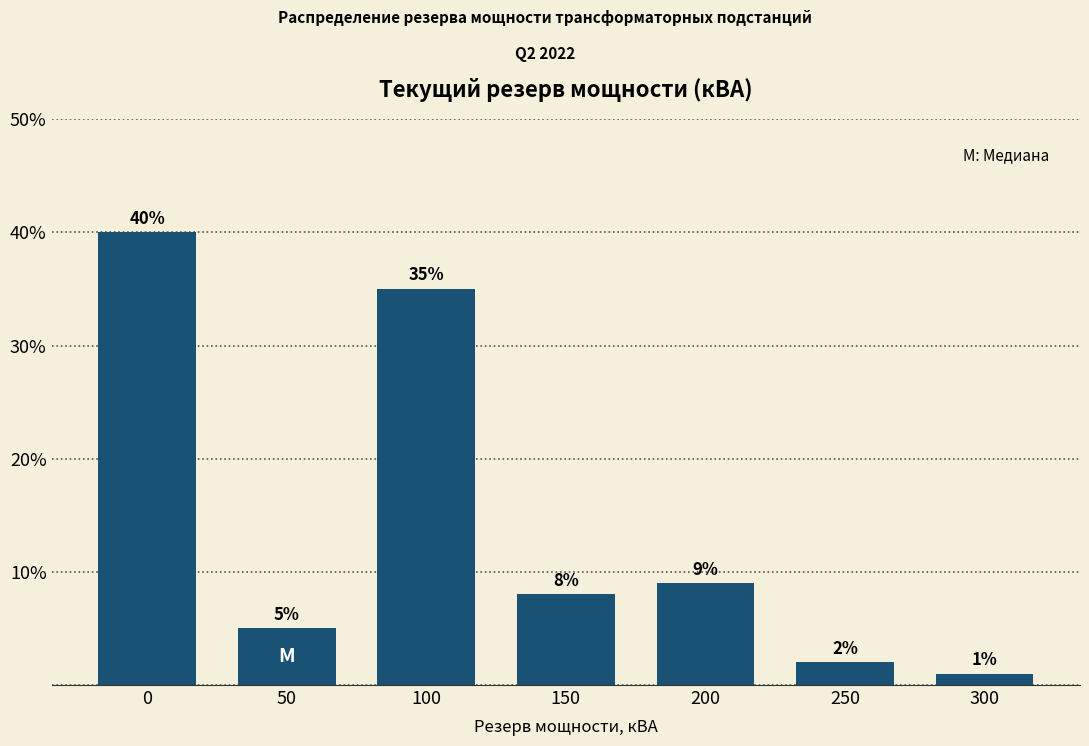

Reading right to left, extract all data points from this chart.

1	2	9	8	35	5	40